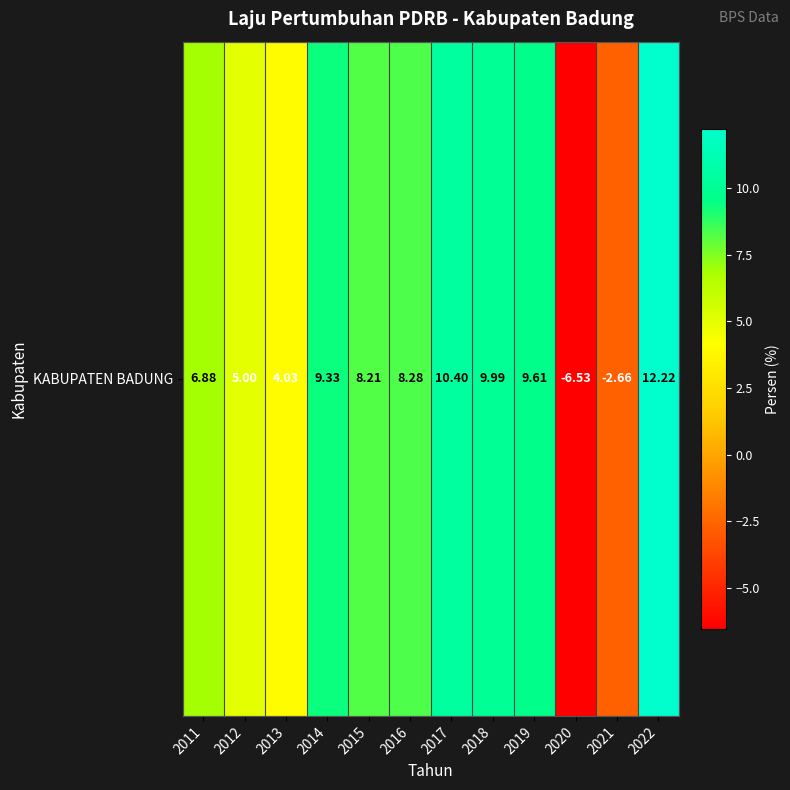

Between 2011 and 2016, which is larger?

2016